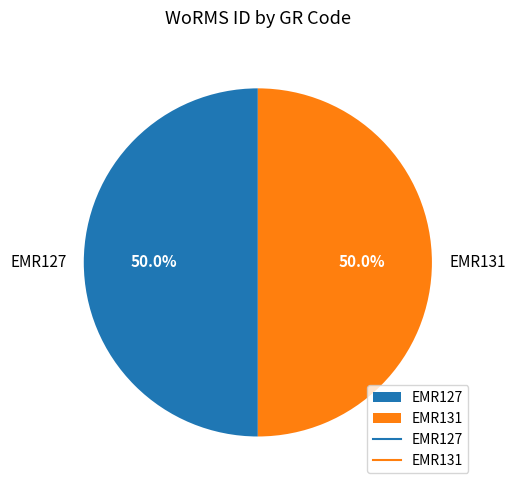

Approximately how many times larger is the value at EMR131 compared to EMR127?

1.0